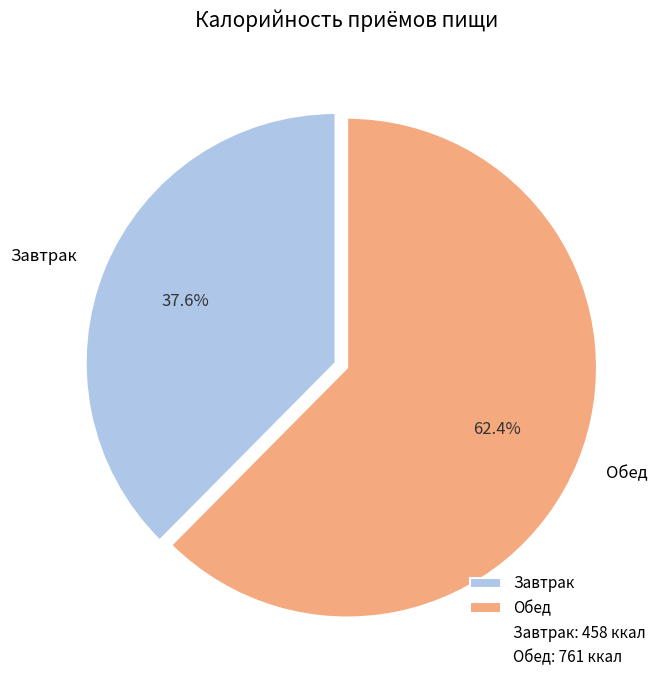

Approximately how many times larger is the value at Обед compared to Завтрак?

1.7